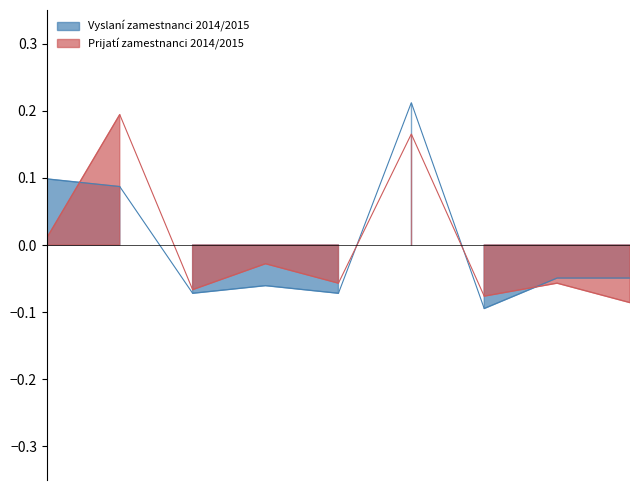

How many lines are shown in the chart?

2